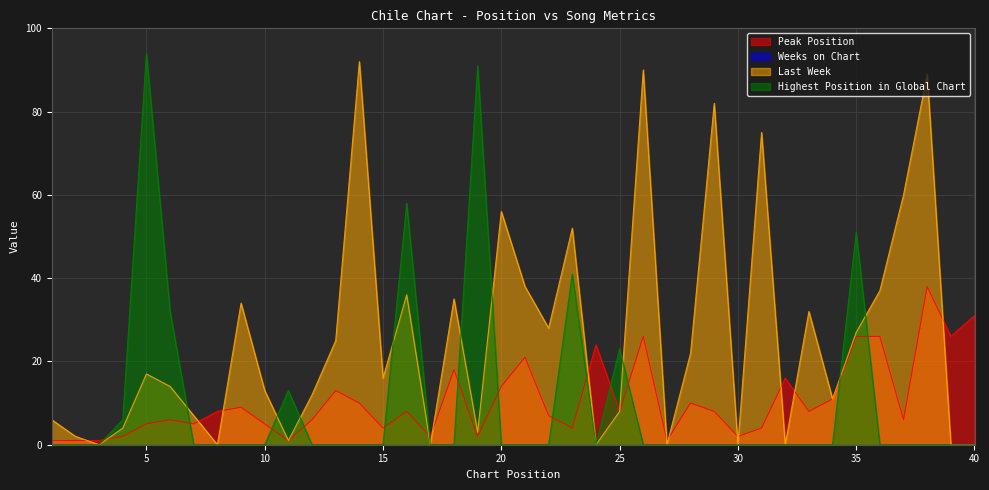

Between 35 and 14, which is larger?

35